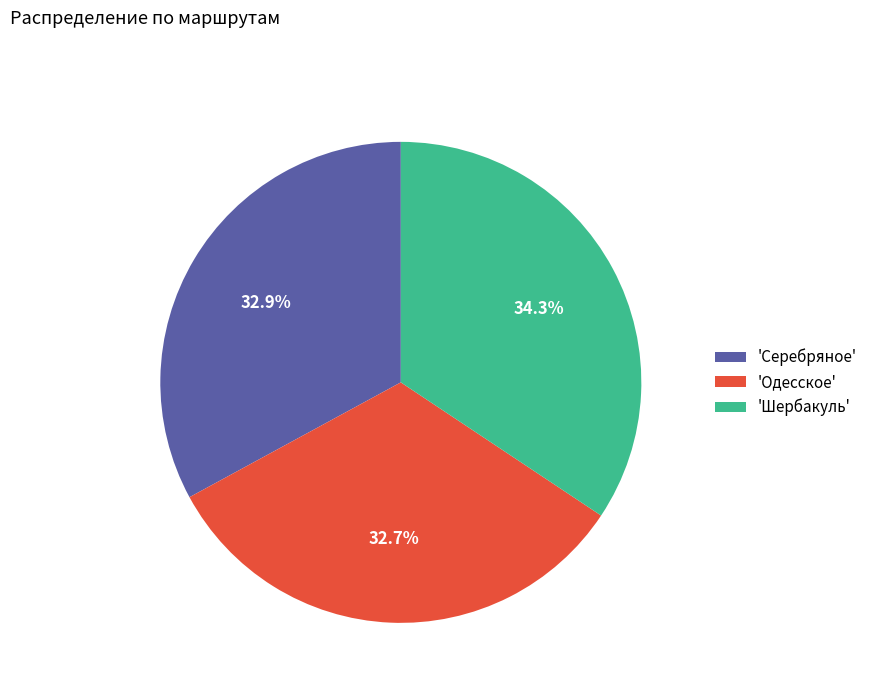

Is there a majority slice in this chart?

No